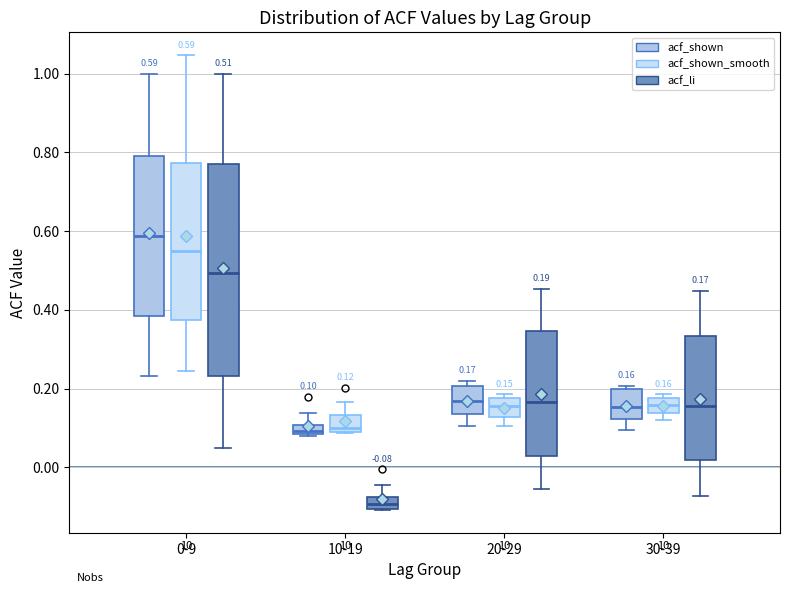

Which box is the tallest, from its lower edge to its upper edge?

0-9 (acf_li)